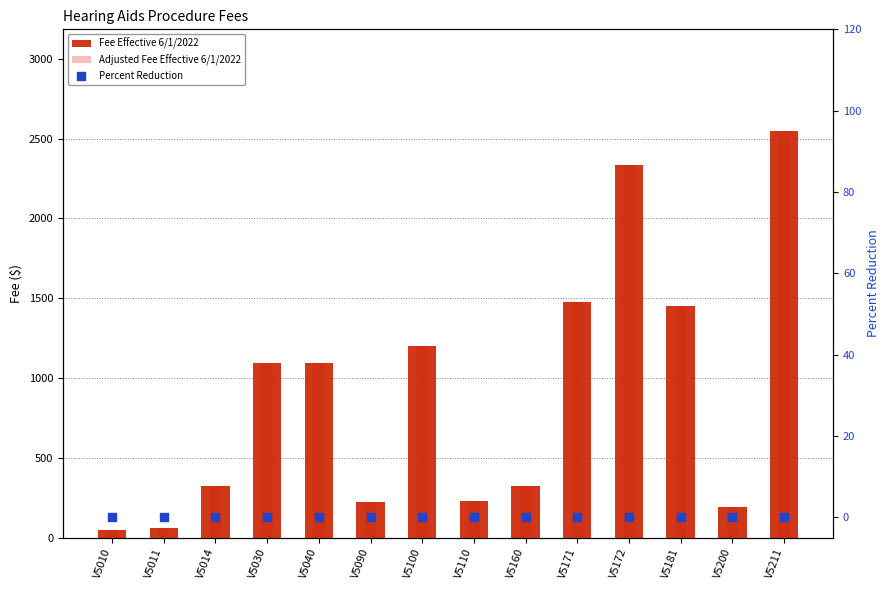

At how many categories does at least one series exceed 2158?

2